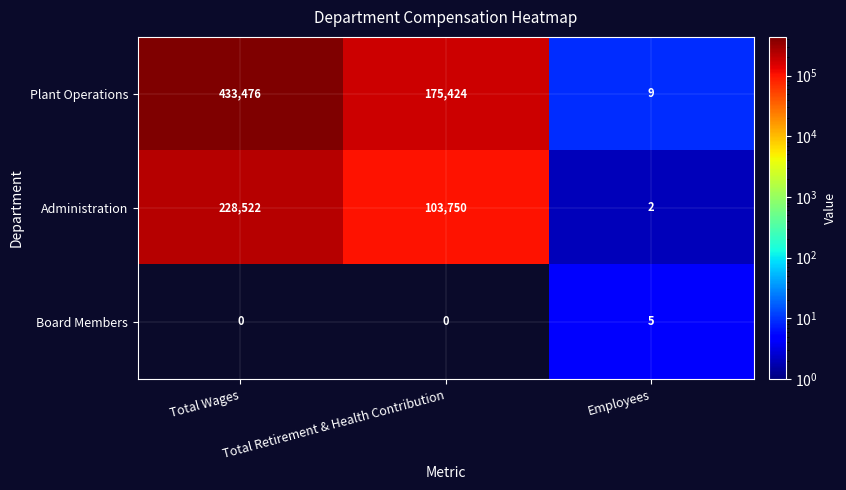

Which series has the largest total across all categories?

Plant Operations